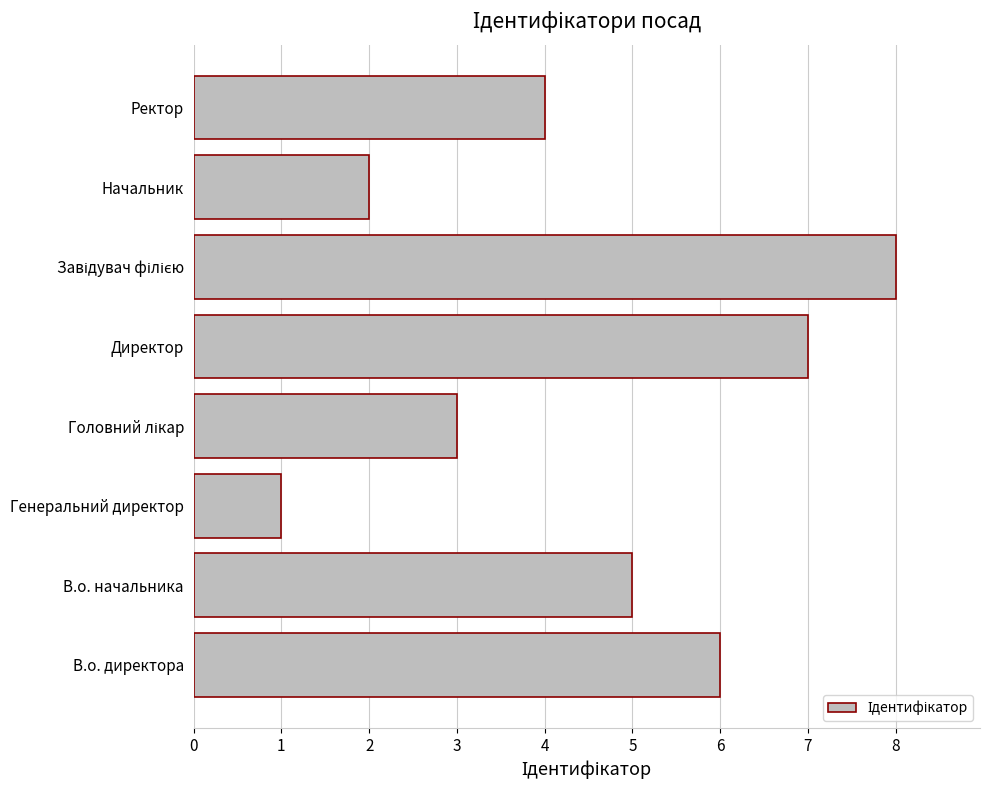

What is the difference between the second highest and second lowest values?

5